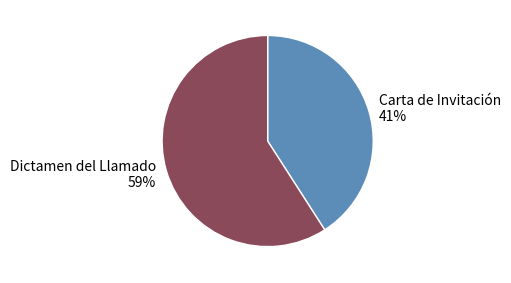

What is the majority slice?

Dictamen del Llamado